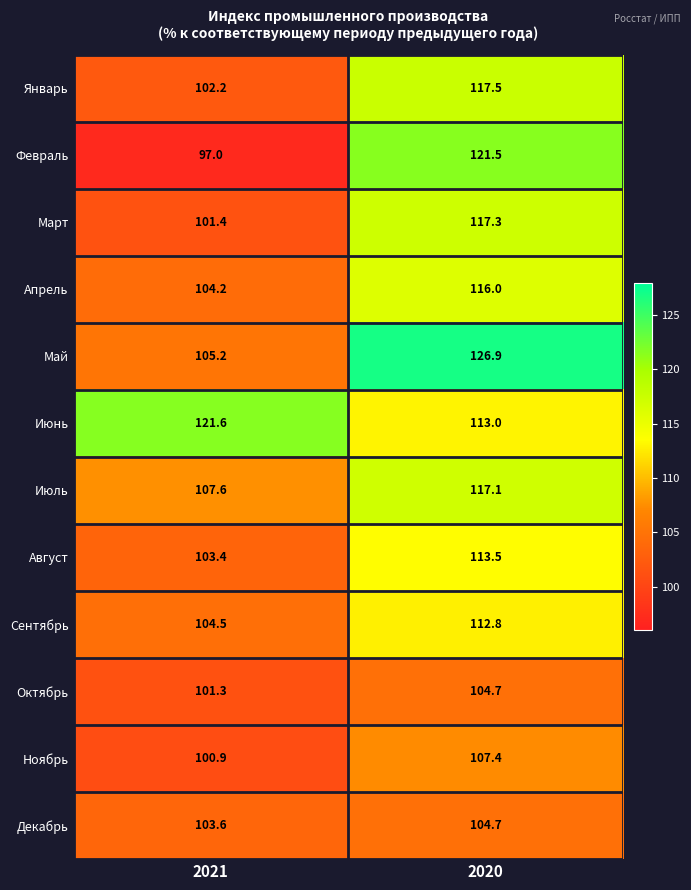

Where is Март nearest to the value 109?

2021